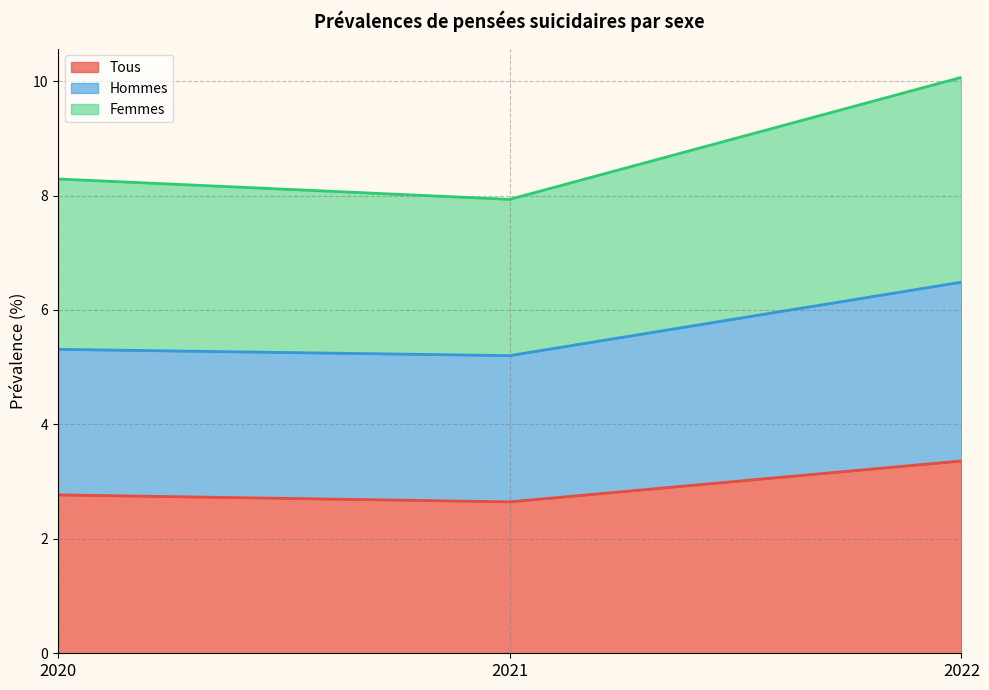

What is the difference between the Tous values at 2021 and 2022?

0.7